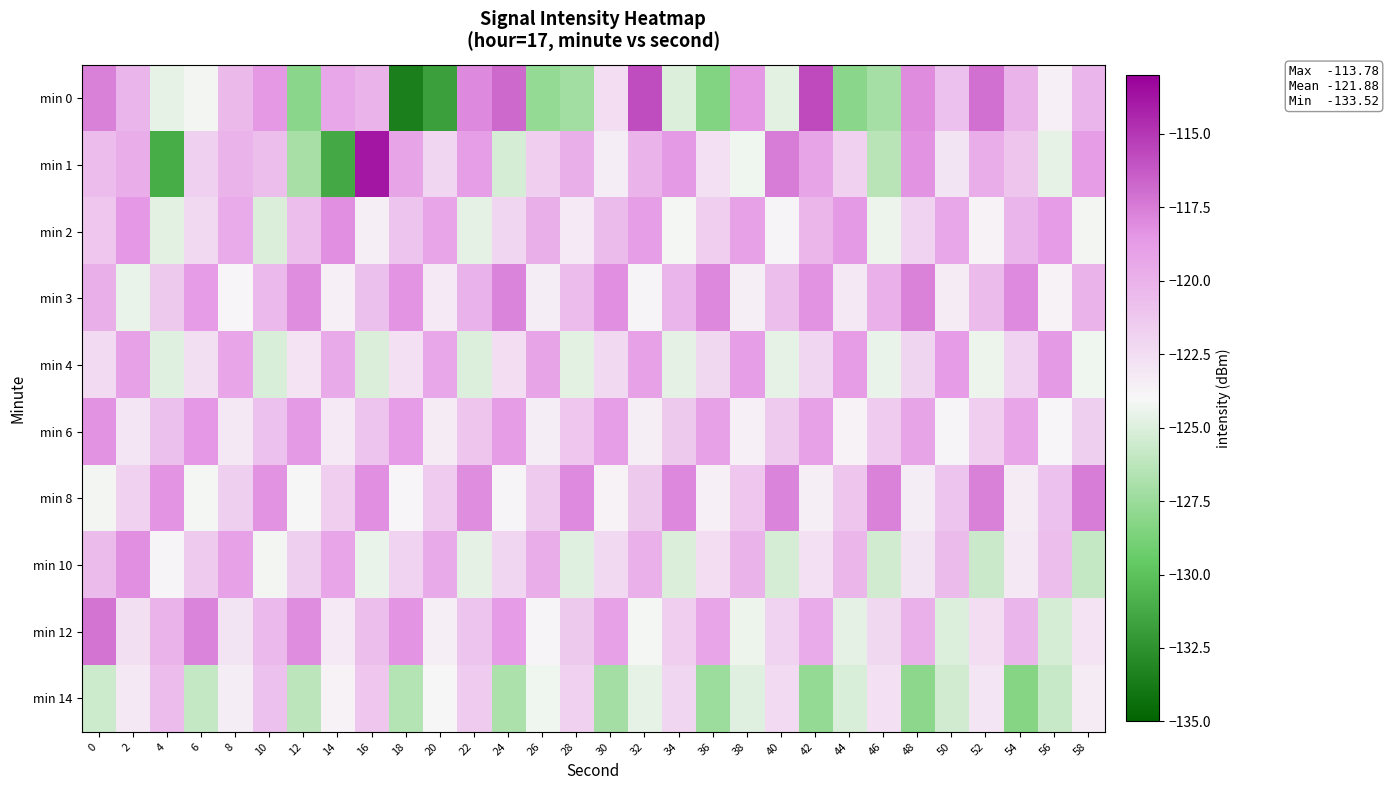

Reading left to right, extract all data points from this chart.

min 0: 0=-117.6	2=-120.2	4=-124.6	6=-124.2	8=-120.5	10=-118.5	12=-128.1	14=-119.3	16=-120.0	18=-133.5	20=-131.8	22=-118.0	24=-116.8	26=-127.7	28=-127.2	30=-122.5	32=-115.8	34=-125.1	36=-128.4	38=-118.5	40=-124.8	42=-115.7	44=-128.1	46=-127.1	48=-118.1	50=-120.8	52=-117.0	54=-120.0	56=-123.6	58=-120.2
min 1: 0=-120.6	2=-119.7	4=-131.1	6=-121.7	8=-120.1	10=-120.7	12=-127.0	14=-131.3	16=-113.8	18=-119.2	20=-122.1	22=-118.9	24=-125.3	26=-121.6	28=-119.8	30=-123.4	32=-120.1	34=-118.6	36=-122.7	38=-124.3	40=-117.5	42=-119.2	44=-121.8	46=-126.4	48=-118.3	50=-122.9	52=-119.7	54=-121.1	56=-124.6	58=-118.8
min 2: 0=-121.2	2=-118.5	4=-124.8	6=-122.3	8=-119.6	10=-125.1	12=-120.7	14=-118.2	16=-123.5	18=-121.0	20=-119.3	22=-124.7	24=-122.1	26=-119.8	28=-123.2	30=-120.5	32=-118.9	34=-124.1	36=-121.6	38=-119.1	40=-123.8	42=-120.3	44=-118.6	46=-124.4	48=-121.9	50=-119.4	52=-123.7	54=-120.2	56=-118.7	58=-124.2
min 3: 0=-119.8	2=-124.5	4=-121.3	6=-118.7	8=-123.9	10=-120.4	12=-118.1	14=-123.6	16=-120.8	18=-118.4	20=-123.2	22=-120.0	24=-117.8	26=-123.4	28=-120.6	30=-118.2	32=-123.8	34=-120.2	36=-117.9	38=-123.5	40=-120.7	42=-118.3	44=-123.1	46=-119.9	48=-117.7	50=-123.3	52=-120.5	54=-118.0	56=-123.7	58=-120.1
min 4: 0=-122.4	2=-119.1	4=-124.9	6=-122.6	8=-119.3	10=-125.2	12=-122.8	14=-119.5	16=-125.1	18=-122.7	20=-119.4	22=-125.0	24=-122.5	26=-119.2	28=-124.8	30=-122.3	32=-119.0	34=-124.7	36=-122.2	38=-118.9	40=-124.6	42=-122.1	44=-118.8	46=-124.5	48=-122.0	50=-118.7	52=-124.4	54=-121.9	56=-118.6	58=-124.3
min 6: 0=-118.3	2=-123.0	4=-120.8	6=-118.5	8=-123.1	10=-120.9	12=-118.6	14=-123.2	16=-121.0	18=-118.7	20=-123.3	22=-121.1	24=-118.8	26=-123.4	28=-121.2	30=-118.9	32=-123.5	34=-121.3	36=-119.0	38=-123.6	40=-121.4	42=-119.1	44=-123.7	46=-121.5	48=-119.2	50=-123.8	52=-121.6	54=-119.3	56=-123.9	58=-121.7
min 8: 0=-124.2	2=-121.8	4=-118.4	6=-124.1	8=-121.7	10=-118.3	12=-124.0	14=-121.6	16=-118.2	18=-123.9	20=-121.5	22=-118.1	24=-123.8	26=-121.4	28=-118.0	30=-123.7	32=-121.3	34=-117.9	36=-123.6	38=-121.2	40=-117.8	42=-123.5	44=-121.1	46=-117.7	48=-123.4	50=-121.0	52=-117.6	54=-123.3	56=-120.9	58=-117.5
min 10: 0=-120.5	2=-118.2	4=-123.8	6=-121.4	8=-119.0	10=-124.2	12=-121.7	14=-119.3	16=-124.5	18=-121.9	20=-119.5	22=-124.7	24=-122.1	26=-119.7	28=-124.9	30=-122.3	32=-119.9	34=-125.1	36=-122.5	38=-120.1	40=-125.3	42=-122.7	44=-120.3	46=-125.5	48=-122.9	50=-120.5	52=-125.7	54=-123.1	56=-120.7	58=-125.9
min 12: 0=-117.2	2=-122.6	4=-120.1	6=-117.8	8=-122.9	10=-120.4	12=-118.1	14=-123.2	16=-120.7	18=-118.4	20=-123.5	22=-121.0	24=-118.7	26=-123.8	28=-121.3	30=-119.0	32=-124.1	34=-121.6	36=-119.3	38=-124.4	40=-121.9	42=-119.6	44=-124.7	46=-122.2	48=-119.9	50=-125.0	52=-122.5	54=-120.2	56=-125.3	58=-122.8
min 14: 0=-125.6	2=-123.1	4=-120.6	6=-125.9	8=-123.4	10=-120.9	12=-126.2	14=-123.7	16=-121.2	18=-126.5	20=-124.0	22=-121.5	24=-126.8	26=-124.3	28=-121.8	30=-127.1	32=-124.6	34=-122.1	36=-127.4	38=-124.9	40=-122.4	42=-127.7	44=-125.2	46=-122.7	48=-128.0	50=-125.5	52=-123.0	54=-128.3	56=-125.8	58=-123.3